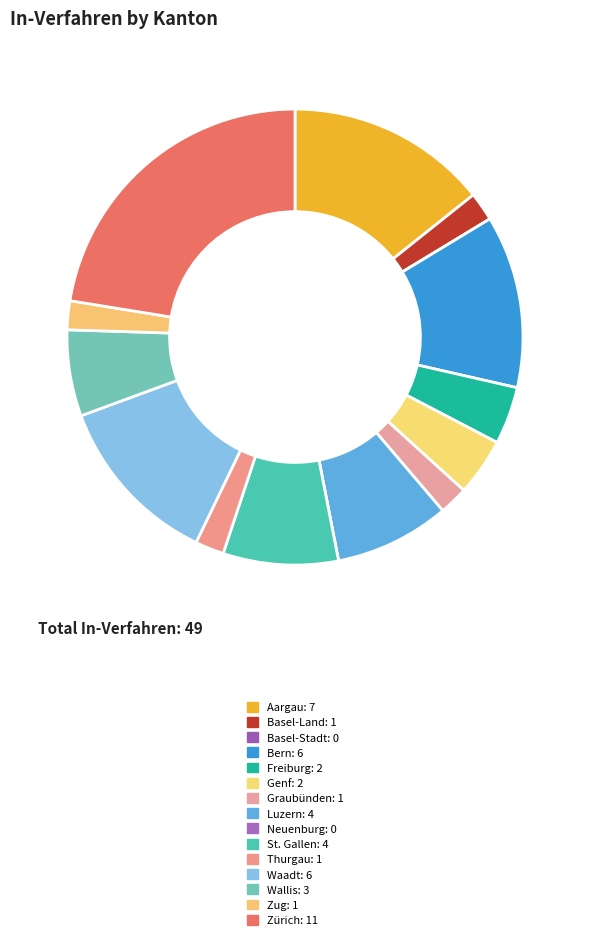

To the nearest percent, what percentage of the pie is Bern?

12%